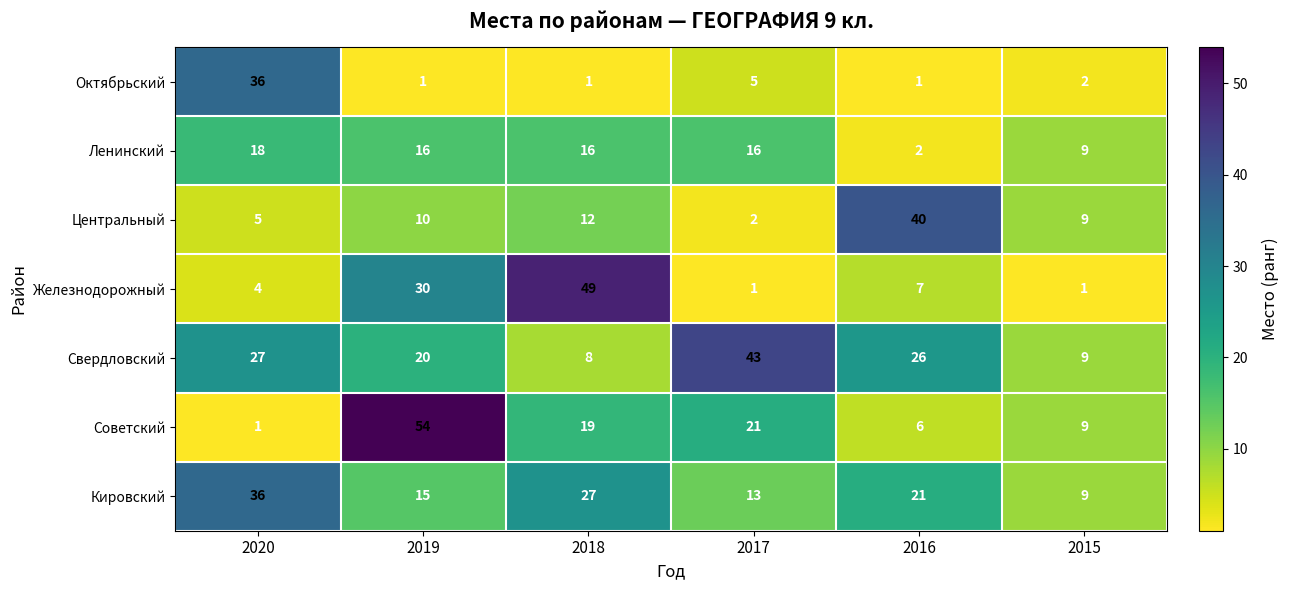

What is the total value across all series at 2015?

48